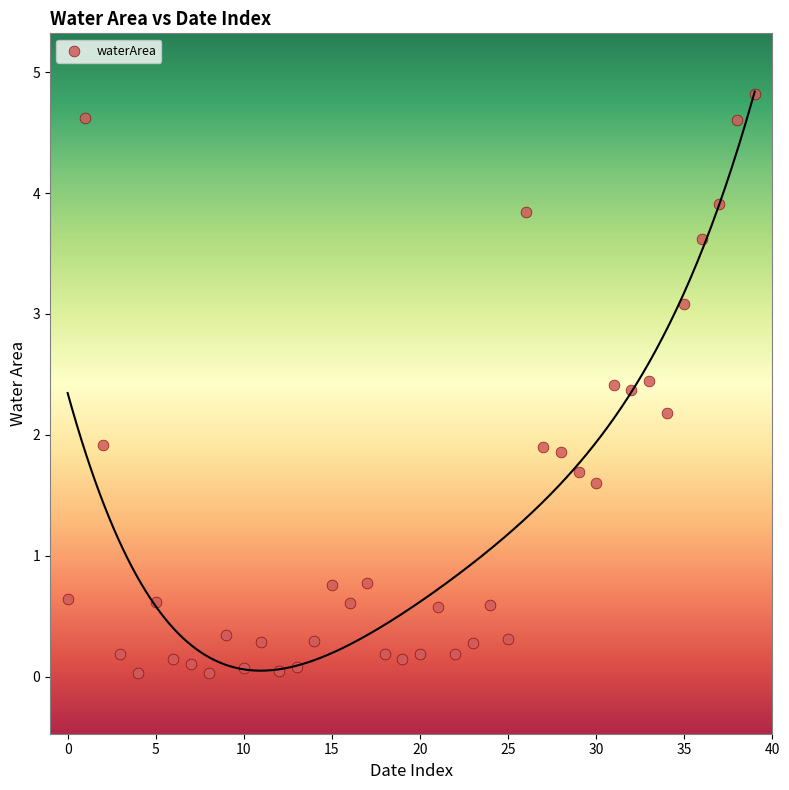

What is the range of Y values (max minus min)?

4.8